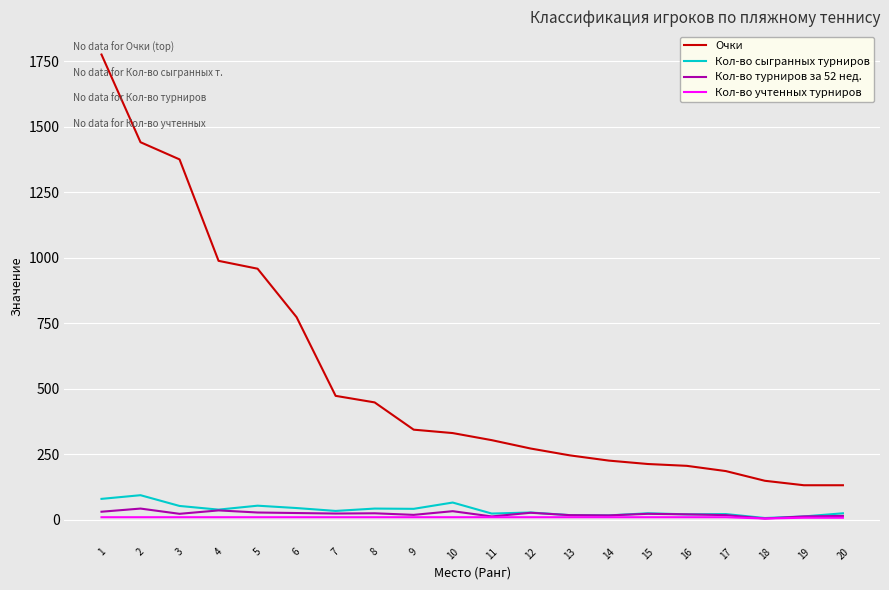

Is it true that Кол-во учтенных турниров equals 10.0 at 16?

True